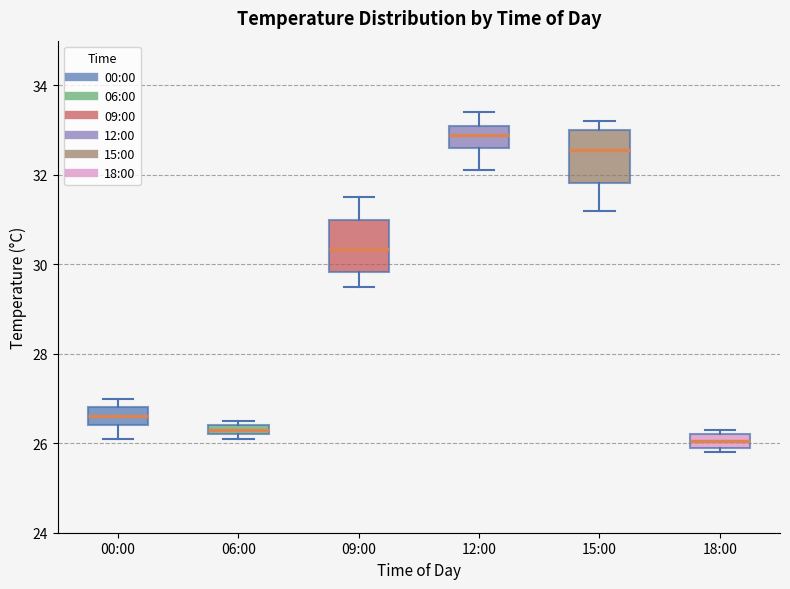

Where does the lower whisker of the box for 15:00 end on the y-axis? The values are not printed on the chart, so give them approximately, as read against the axis.

31.2